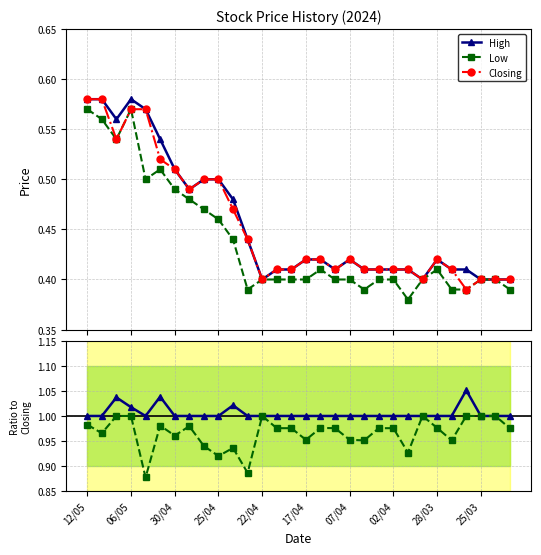

What is the minimum value for Low?

0.9